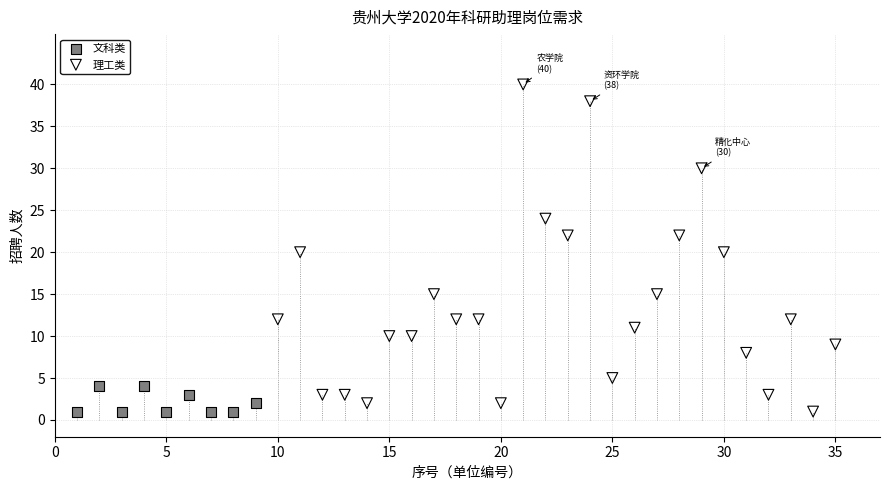

Which series contains the highest Y value?

理工类